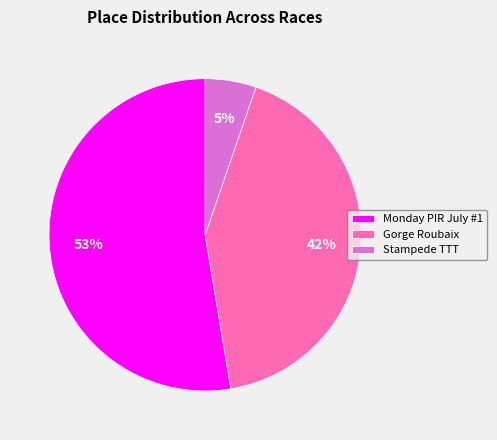

Is the sum of Stampede TTT and Gorge Roubaix greater than half?

No